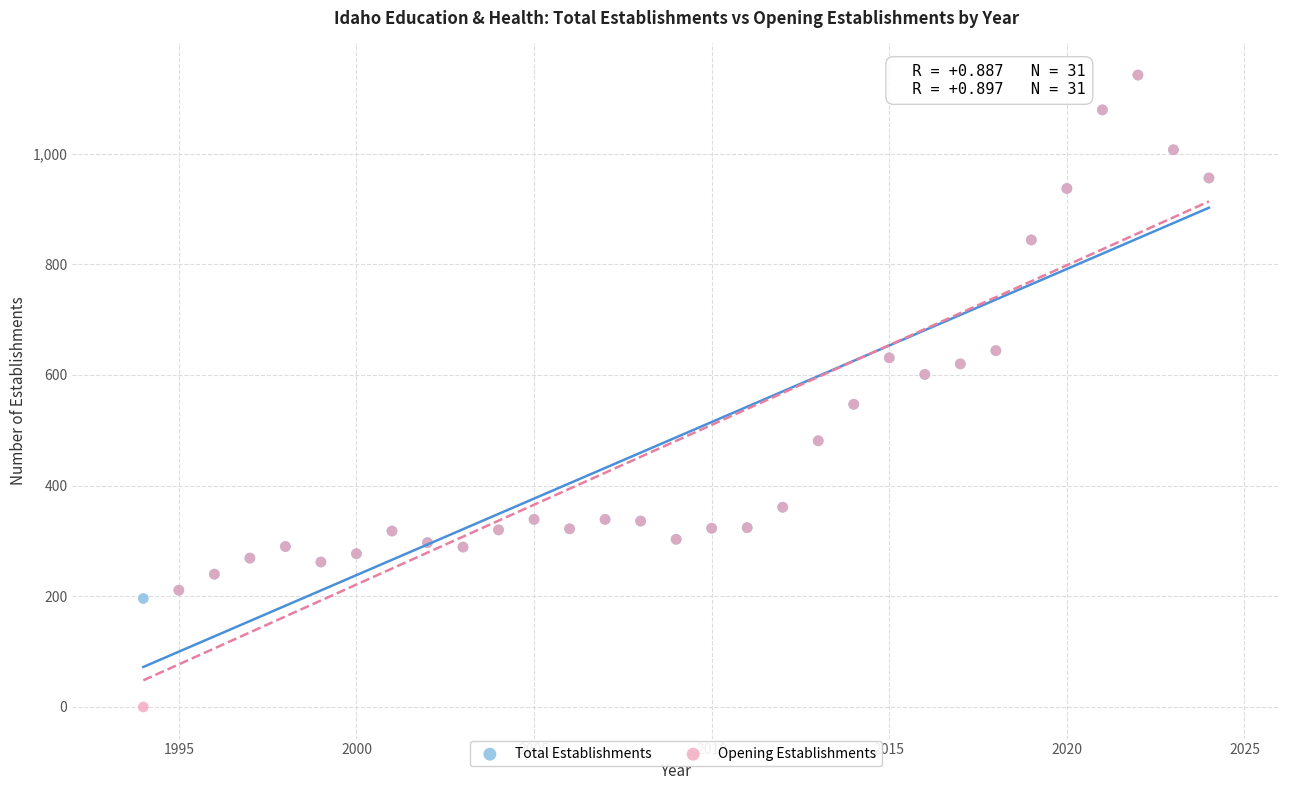

Which series has the largest Y range (max minus min)?

Opening Establishments